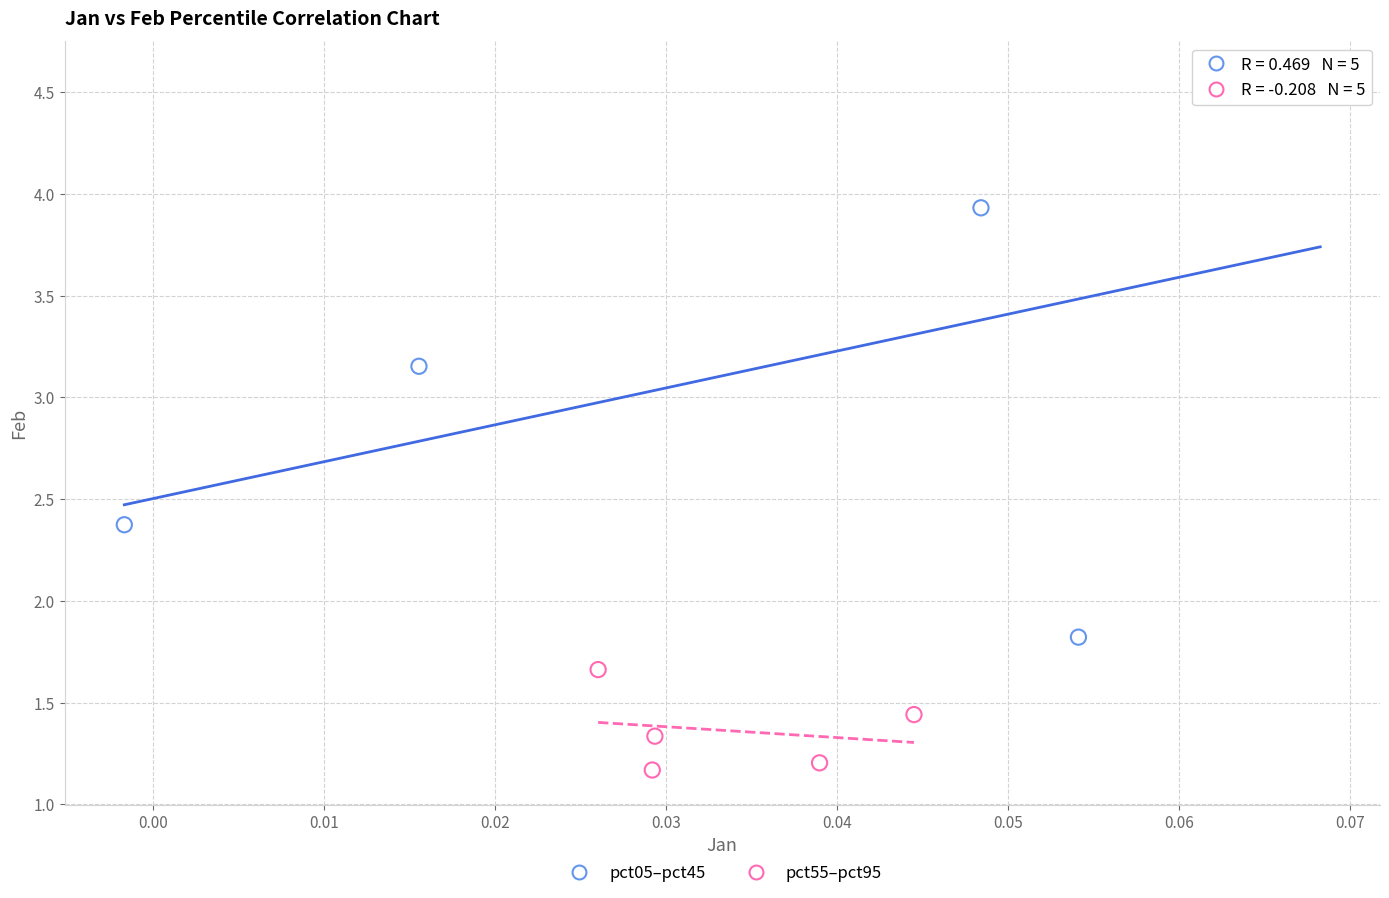

Which series reaches the maximum Y coordinate?

pct05–pct45